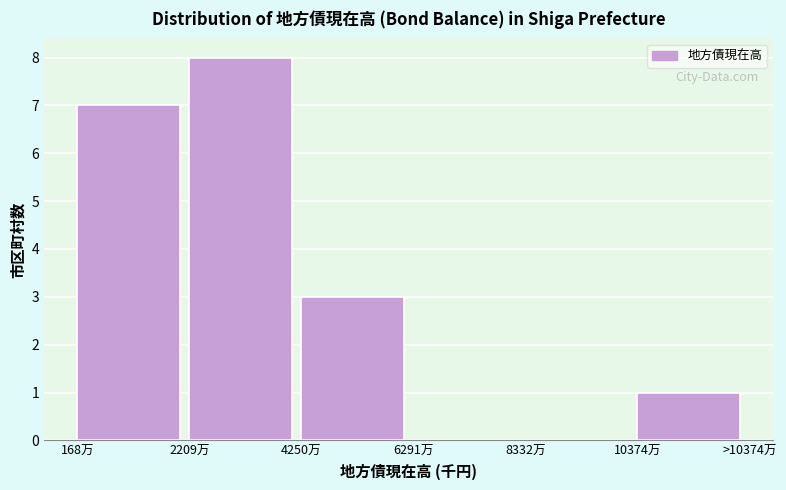

Reading left to right, transcribe all the data shown in this chart.

168万=7	2209万=8	4250万=3	6291万=0	8332万=0	10374万=1